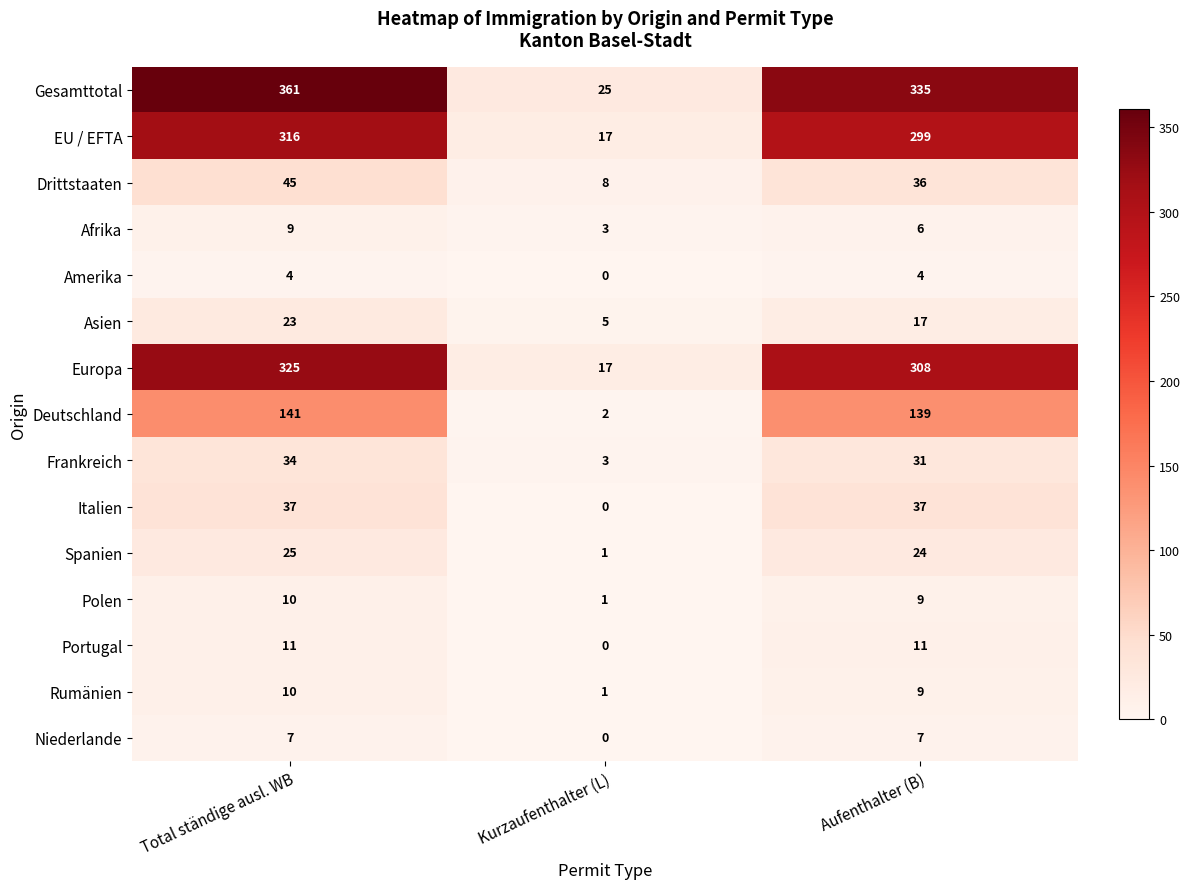

At which category does the chart reach its peak across all series?

Total ständige ausl. WB